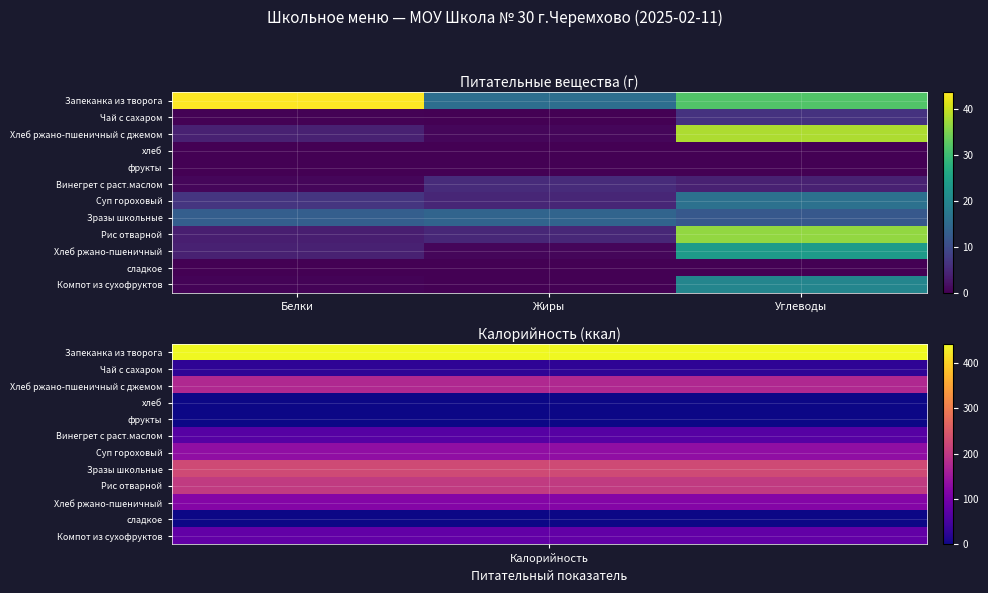

Which label corresponds to the largest value in the chart?

Белки